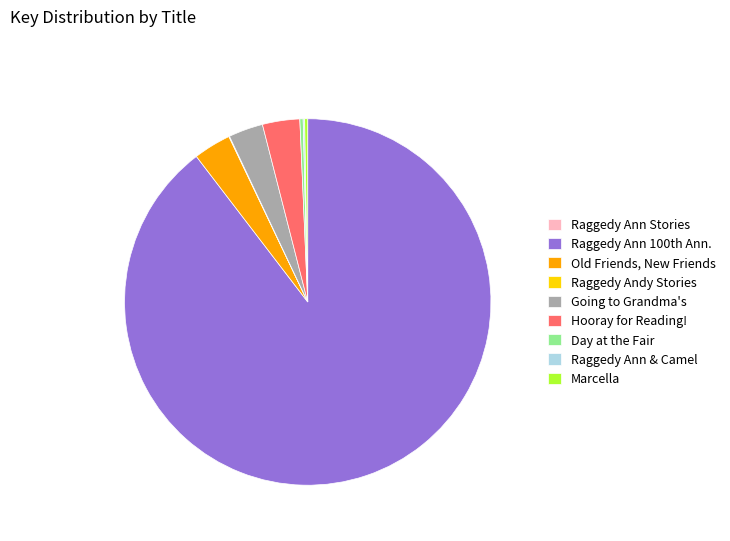

What is the largest slice in the pie chart?

Raggedy Ann 100th Ann.